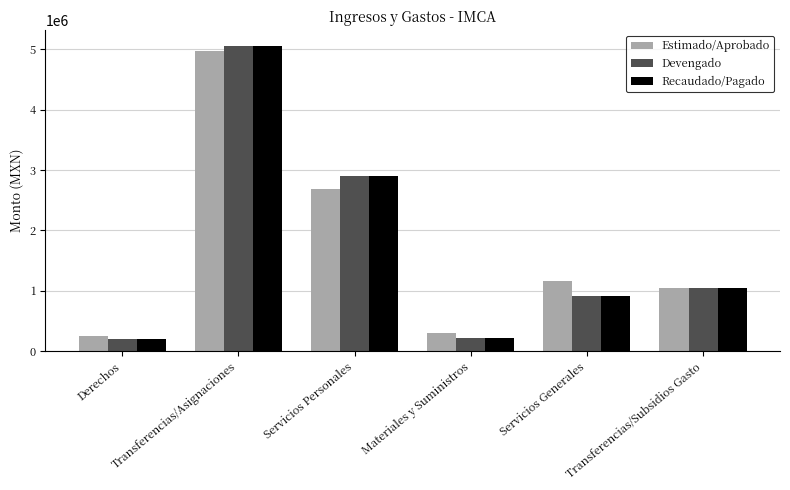

What is the spread (max minus min) of values at Servicios Personales?

208726.5